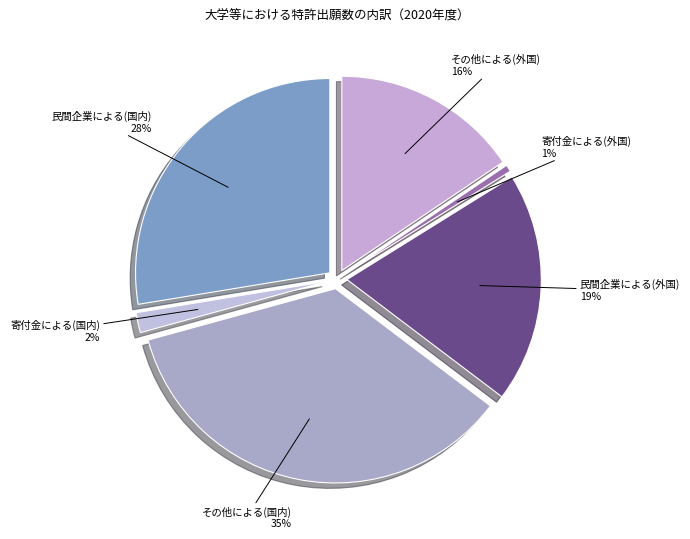

Which category accounts for the majority?

その他による